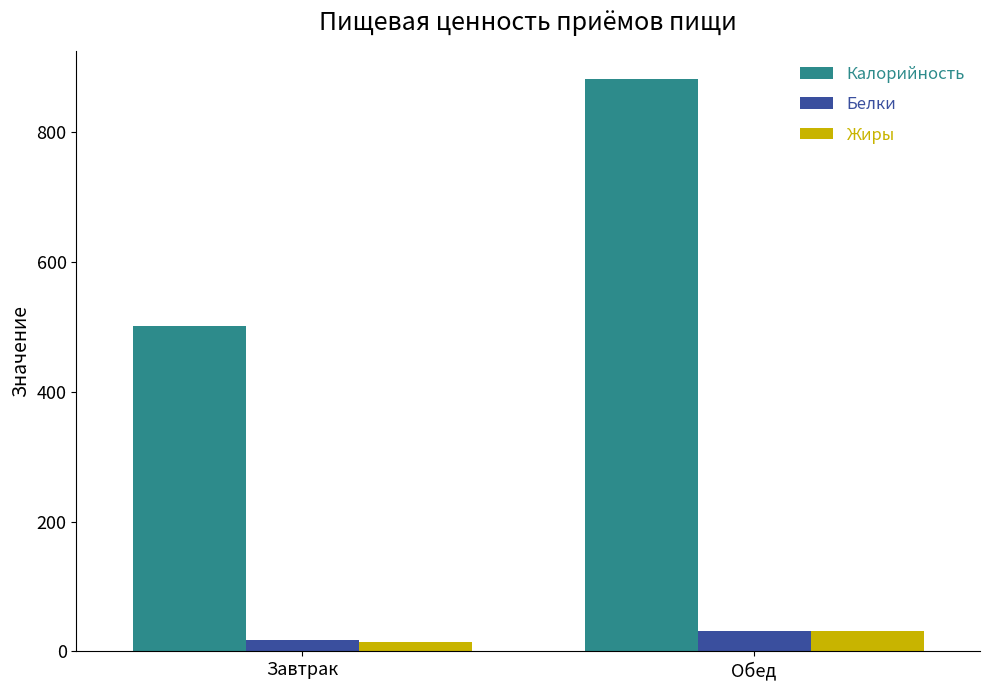

The Калорийность series shows 501.1 at Завтрак. True or false?

True